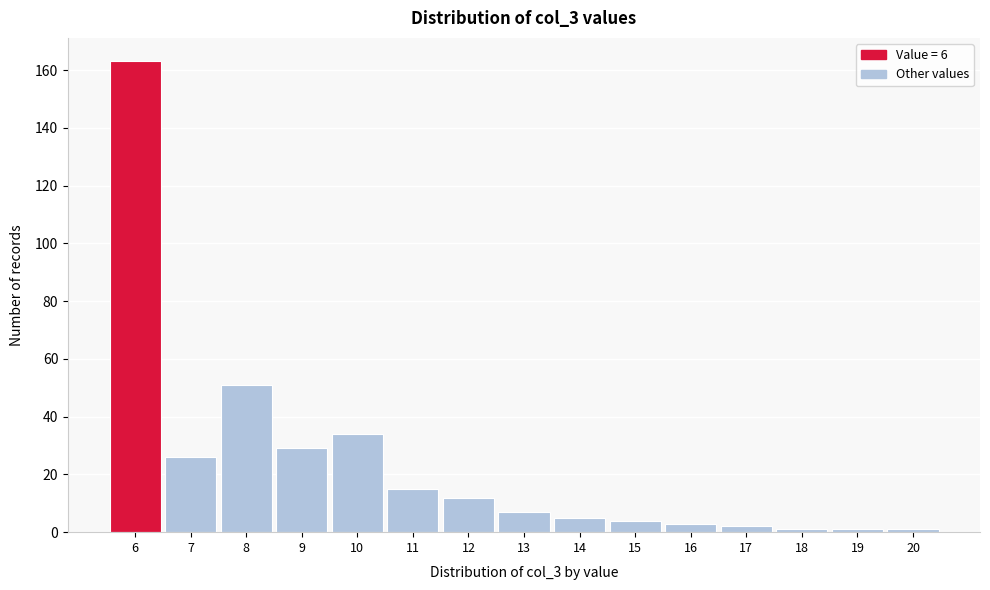

Reading left to right, list every bar in this chart as the range it spans on the x-axis followed by its height. The values are not printed on the chart, so give them approximately, as read against the axis.

5.5 to 6.5: 164
6.5 to 7.5: 26
7.5 to 8.5: 52
8.5 to 9.5: 30
9.5 to 10.5: 34
10.5 to 11.5: 16
11.5 to 12.5: 12
12.5 to 13.5: 8
13.5 to 14.5: 6
14.5 to 15.5: 4
15.5 to 16.5: 4
16.5 to 17.5: 2
17.5 to 18.5: under 2
18.5 to 19.5: under 2
19.5 to 20.5: under 2